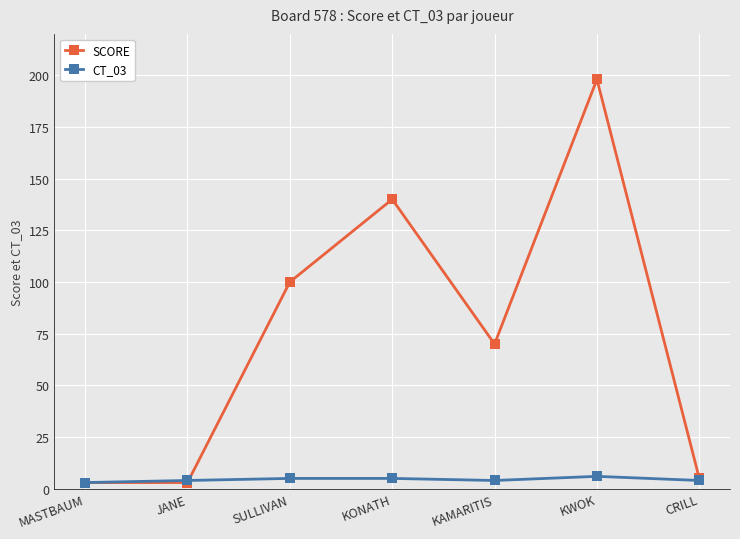

What is the minimum value for CT_03?

3